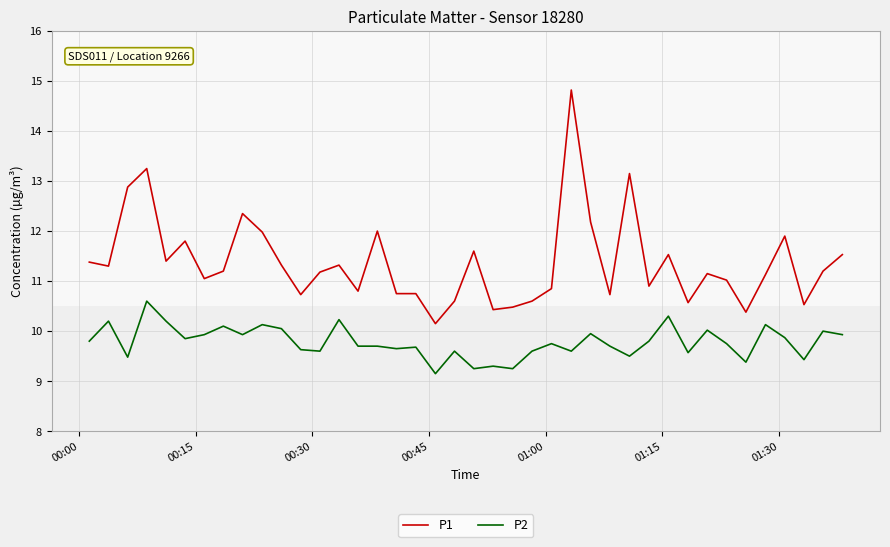

What is the sum of all P1 values?

454.9